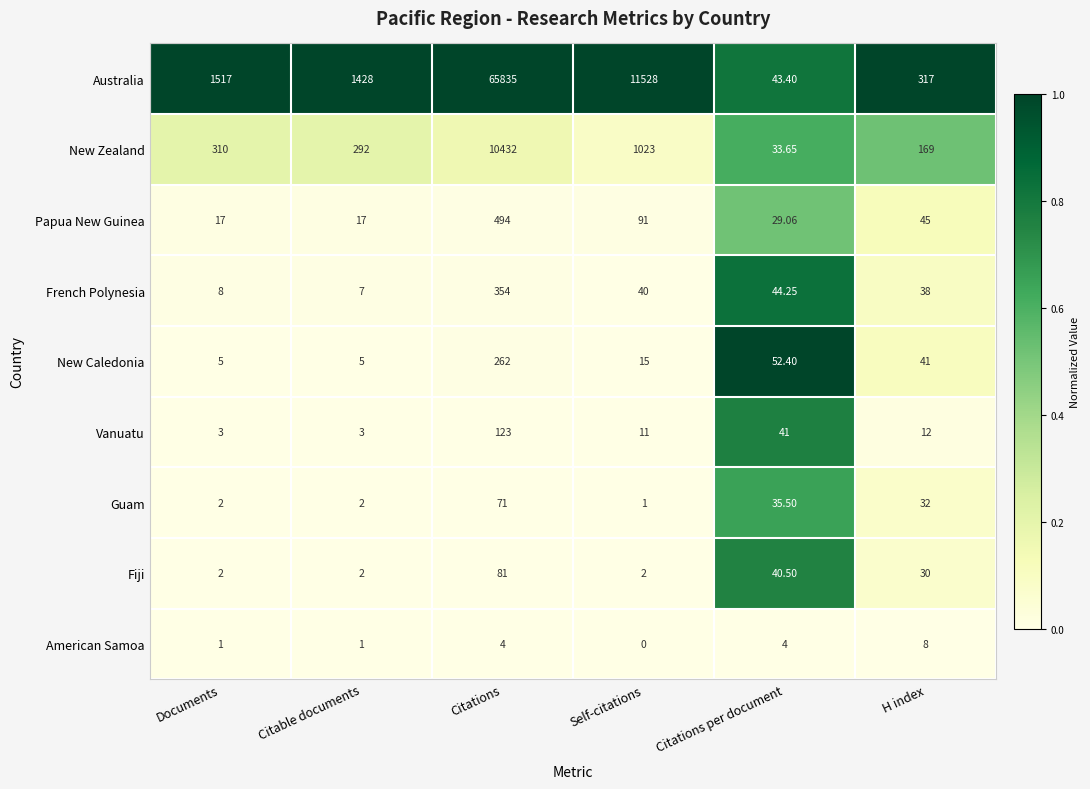

At how many categories does at least one series exceed 0?

6